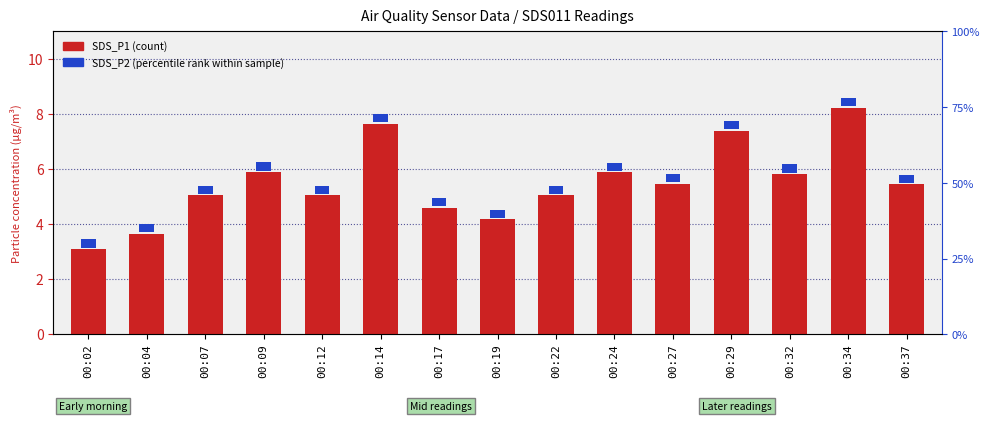

Read the value at 00:29.

7.4